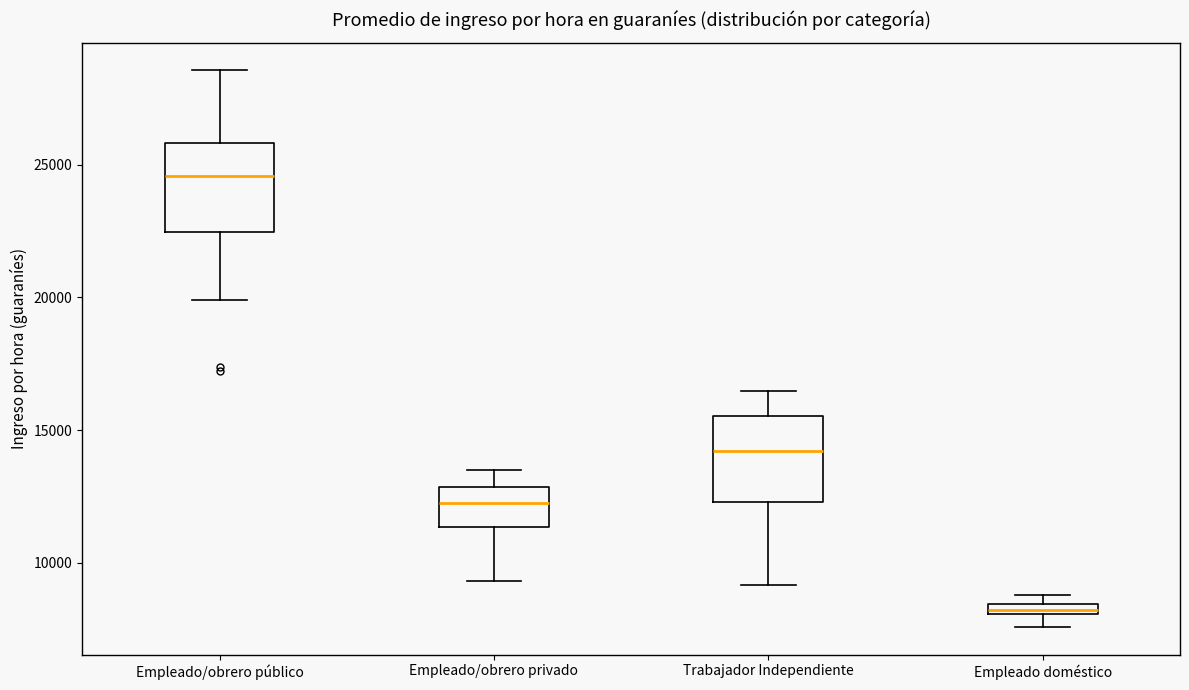

Which box has the lowest median line?

Empleado doméstico